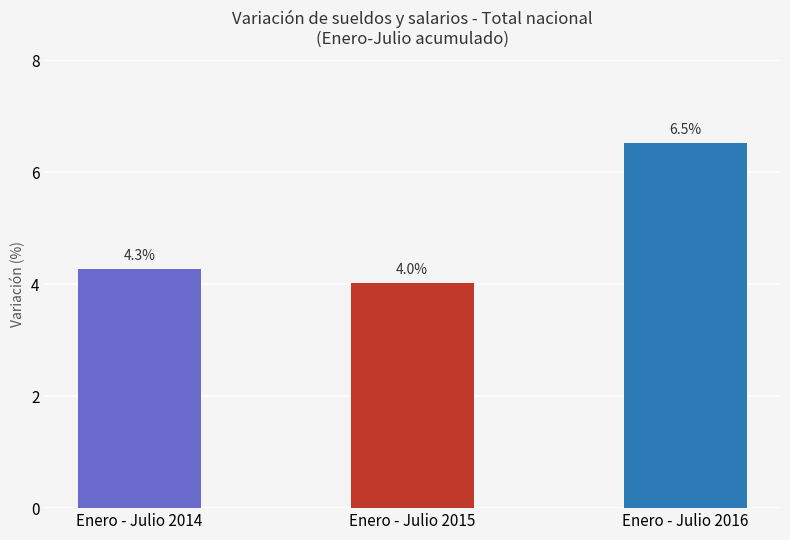

Is it true that the value at Enero - Julio 2015 is 4.0?

True